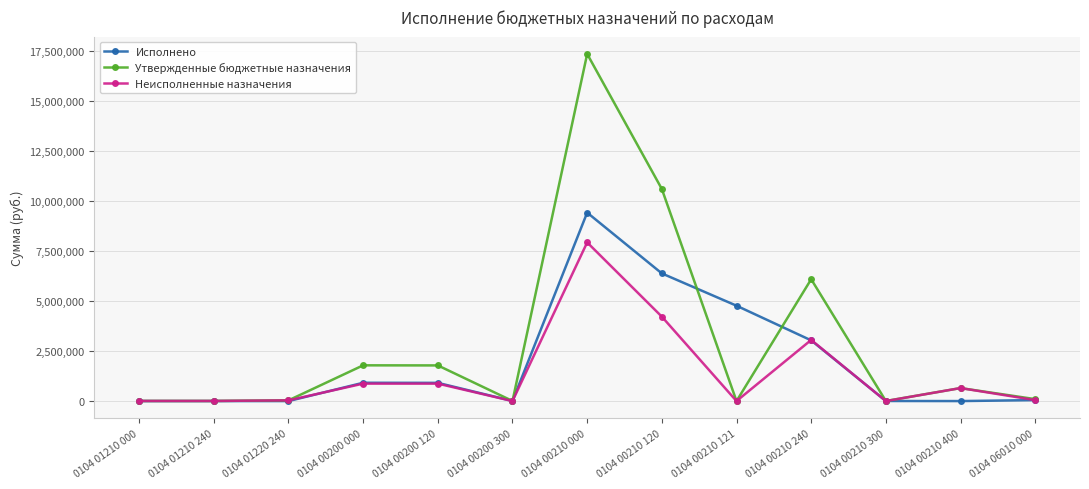

What is the label of the 3rd point from the right?

0104 00210 300